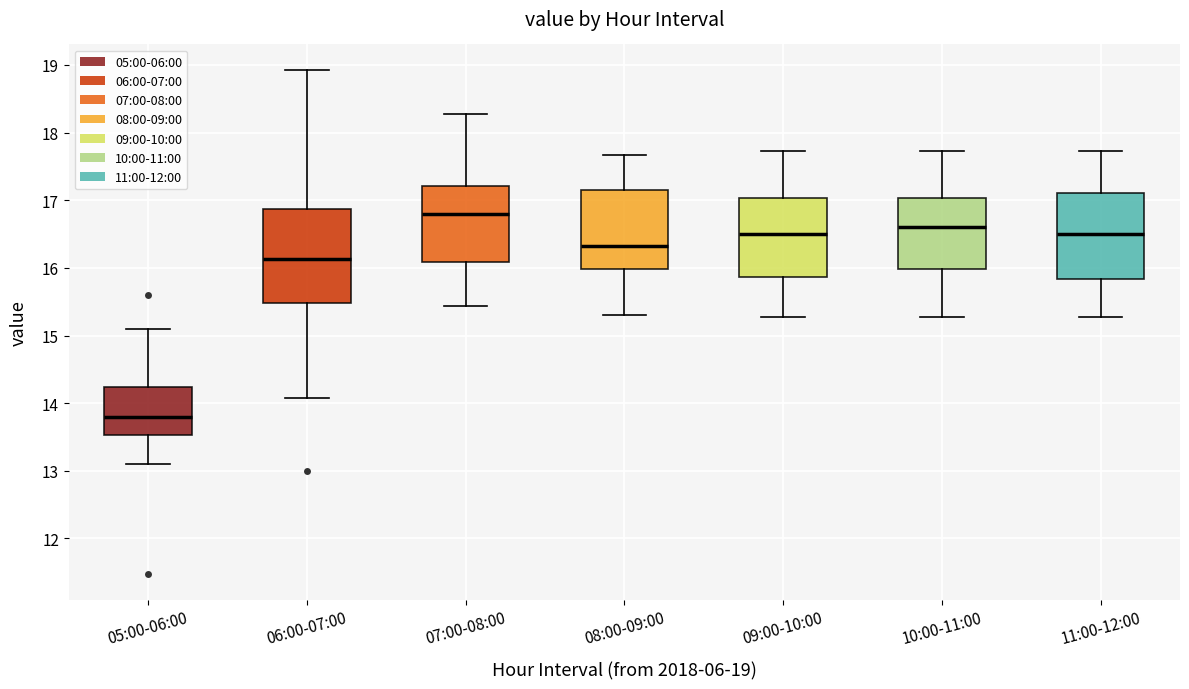

Which box is the tallest, from its lower edge to its upper edge?

06:00-07:00